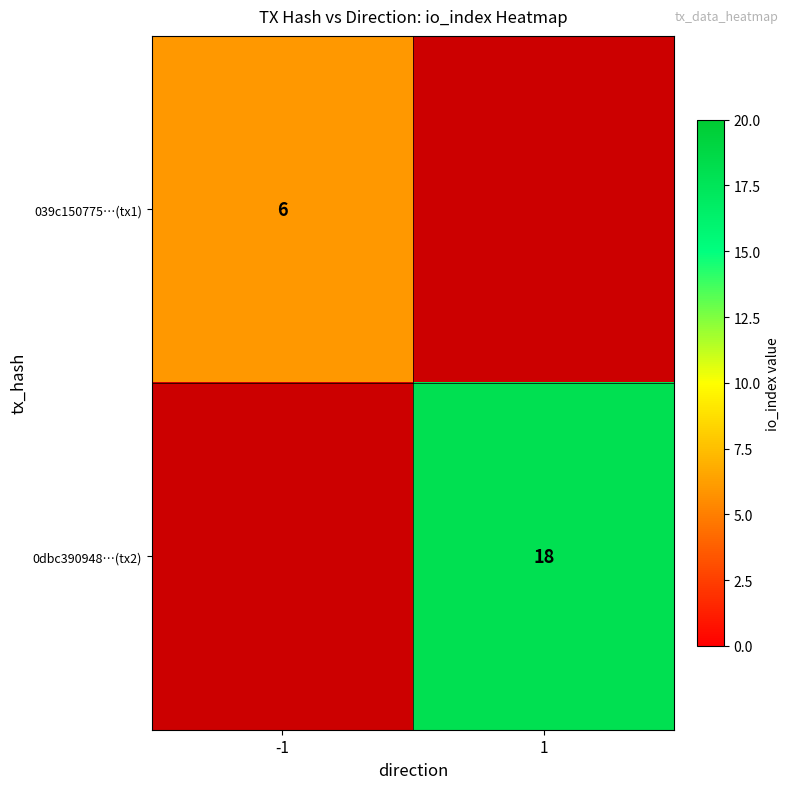

Is the value of 0dbc390948…(tx2) at 1 greater than the value of 039c150775…(tx1) at -1?

Yes